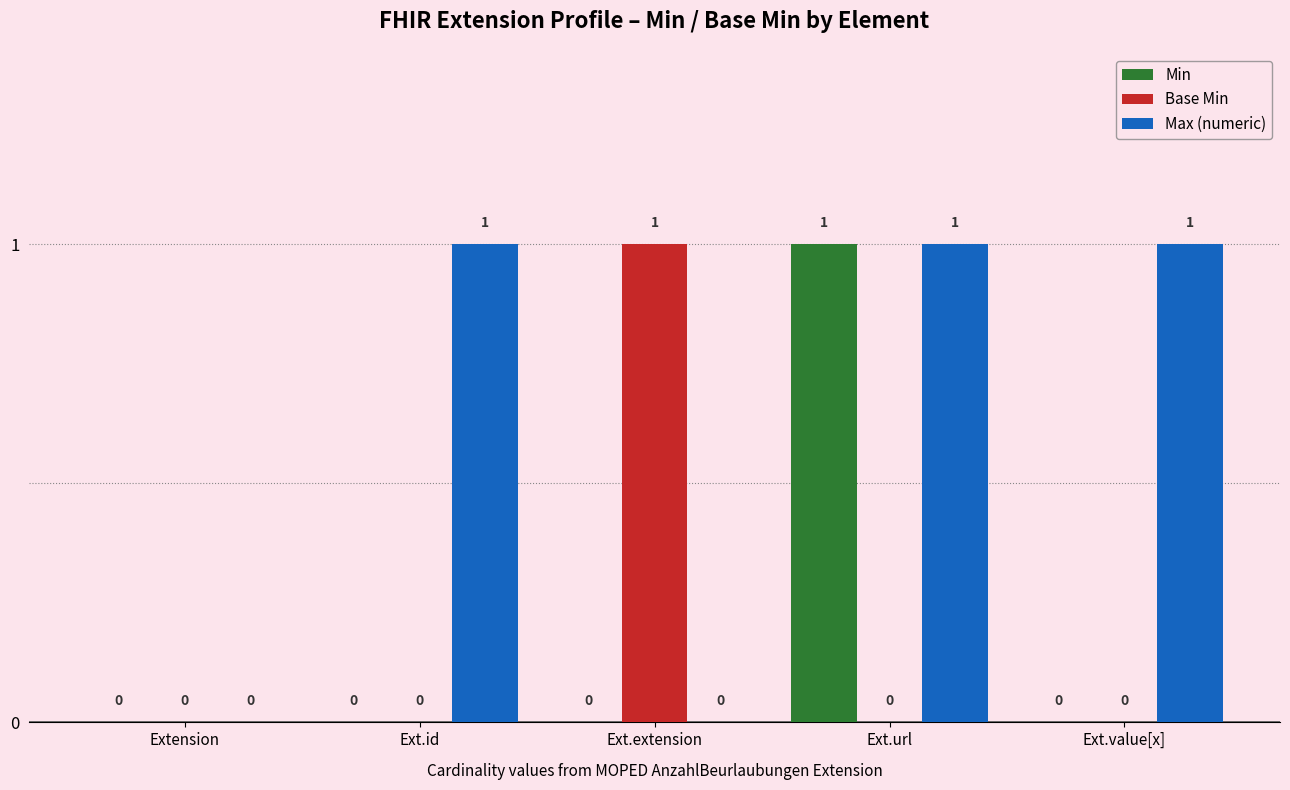

Is the value of Max (numeric) at Ext.value[x] greater than the value of Base Min at Extension?

Yes